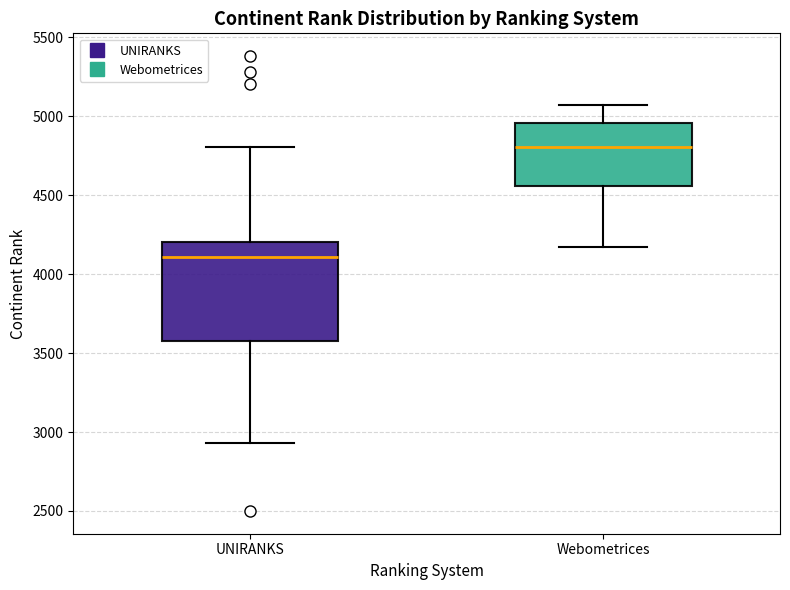

Where is the upper edge of the box for UNIRANKS on the y-axis? The values are not printed on the chart, so give them approximately, as read against the axis.

4200